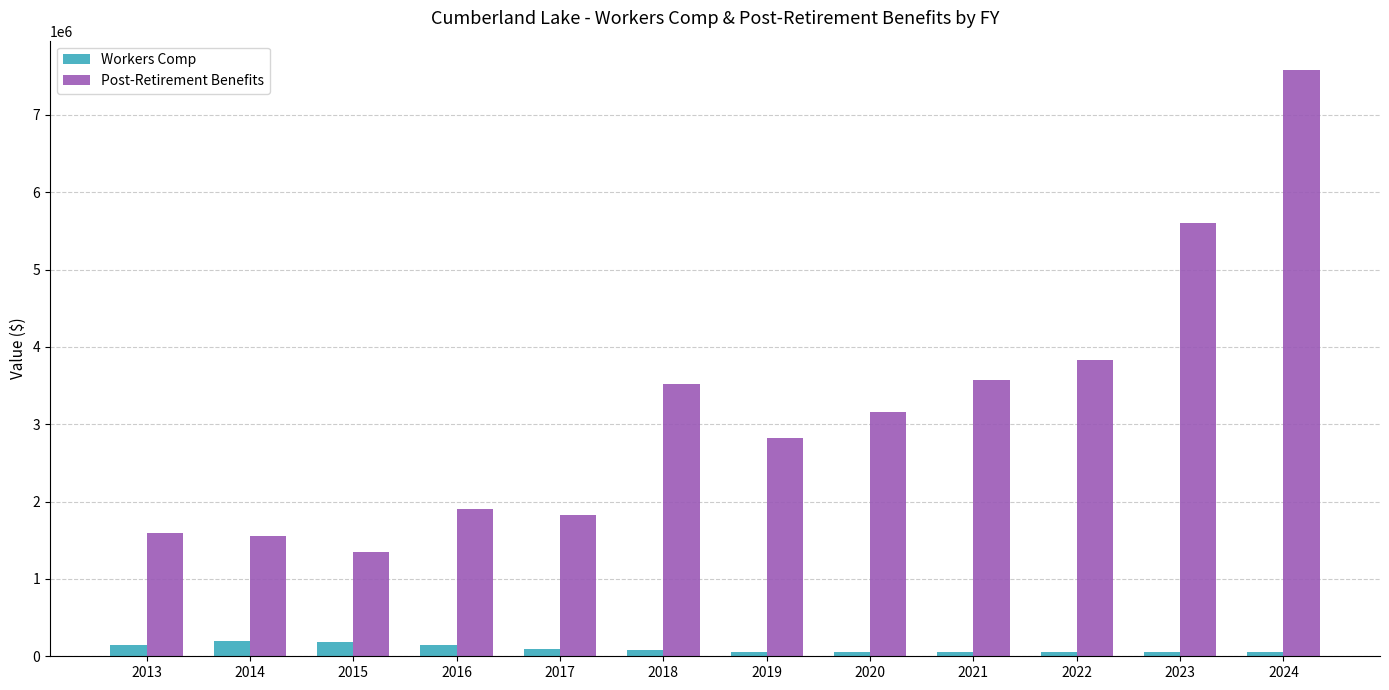

What value does the Workers Comp series have at 2023?

52905.5